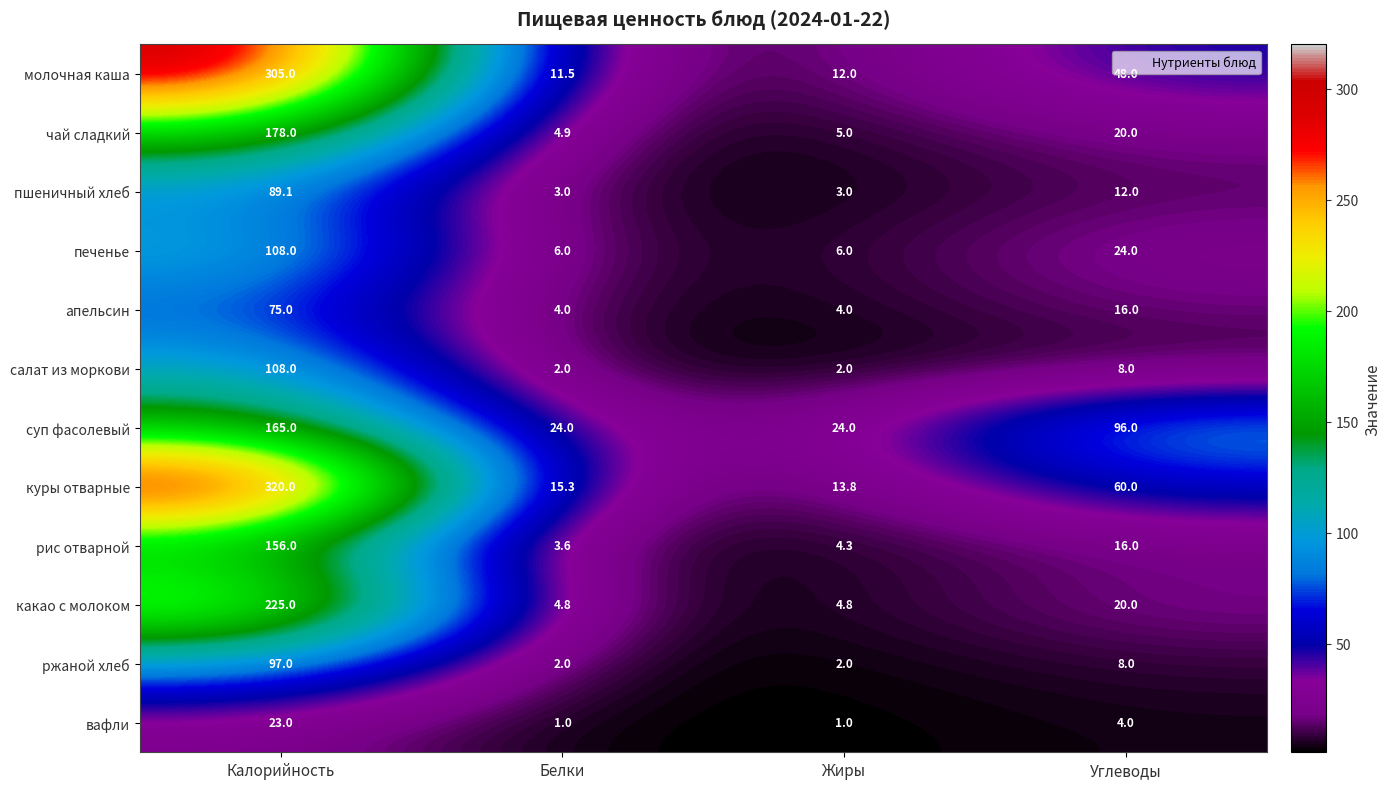

Where does the куры отварные series first go above 60?

Калорийность